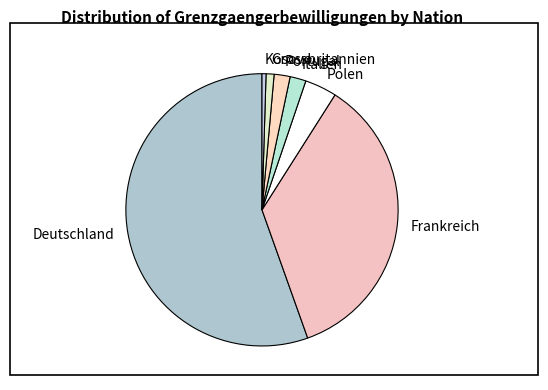

Which category accounts for the majority?

Deutschland